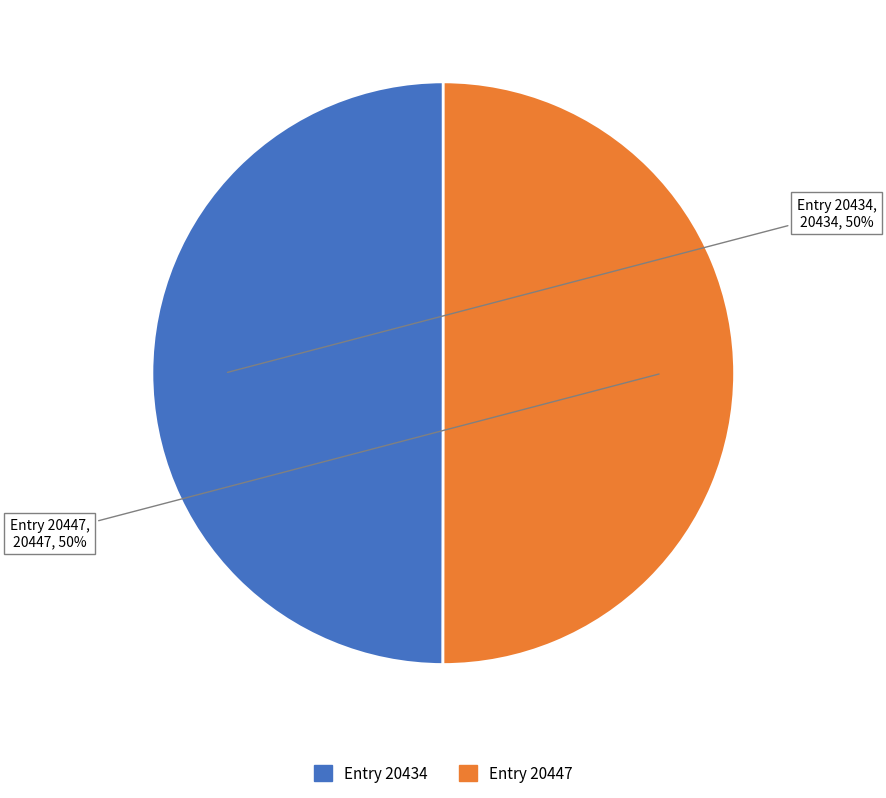

To the nearest percent, what percentage of the pie is Entry 20434?

50%